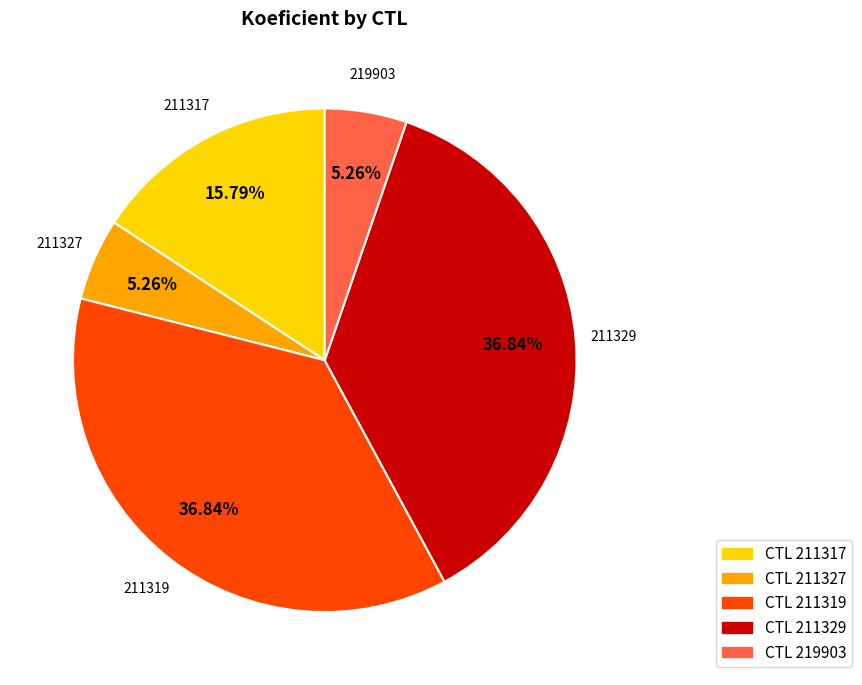

Which has a higher value, CTL 219903 or CTL 211319?

CTL 211319